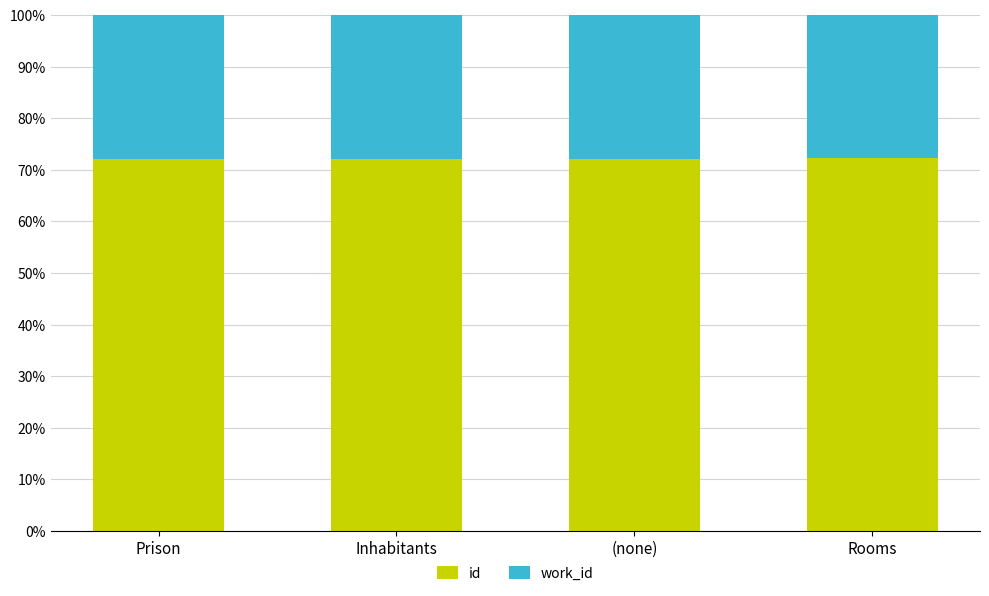

What are all the series names shown in the legend?

id, work_id